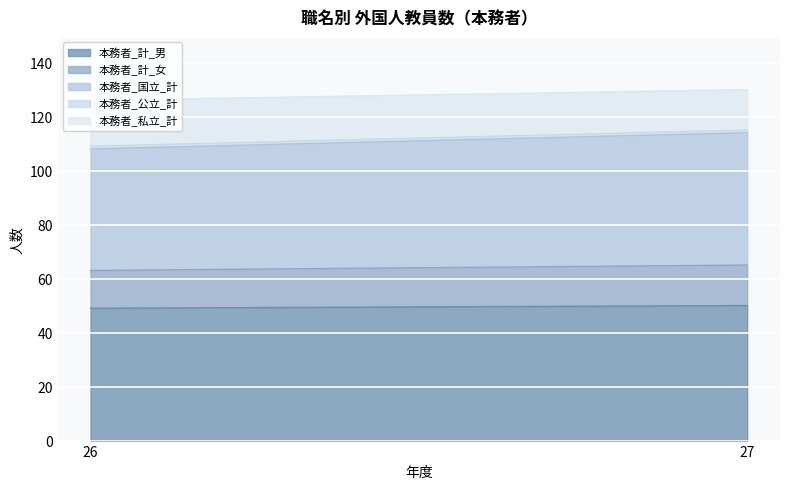

Which series has the largest range (max minus min)?

本務者_国立_計